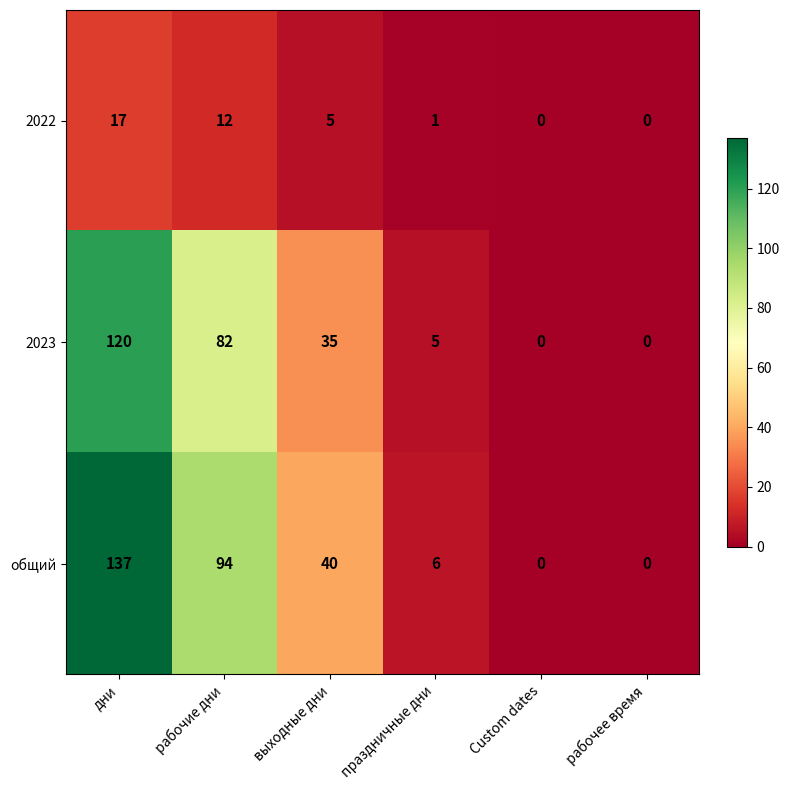

The общий series shows 0 at Custom dates. True or false?

True